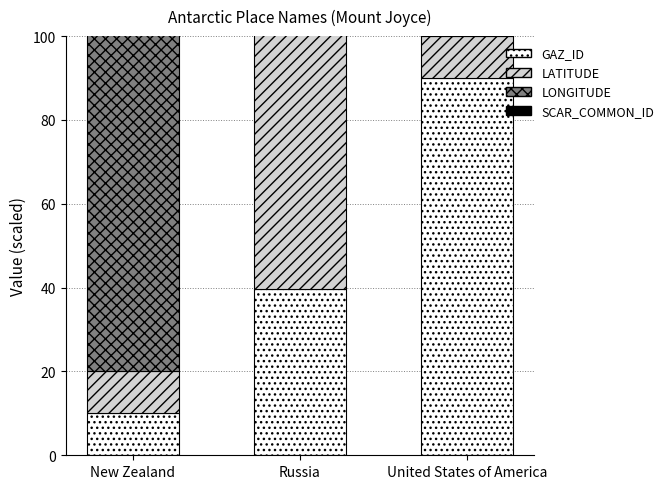

At which category does the chart reach its peak across all series?

United States of America